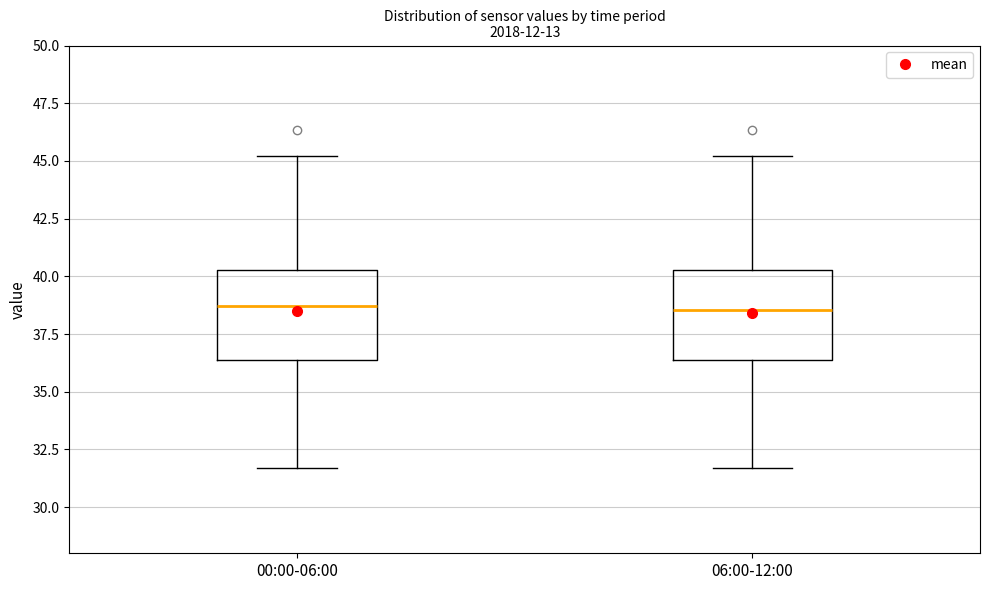

Reading left to right, transcribe this box plot: for each box, give where its median line is, the range the box spans, and where its two whiskers end, as read against the y-axis. The values are not printed on the chart, so give them approximately, as read against the axis.

00:00-06:00: median 38.5, box 36.5 to 40.5, whiskers 31.5 to 45.0
06:00-12:00: median 38.5, box 36.5 to 40.5, whiskers 31.5 to 45.0